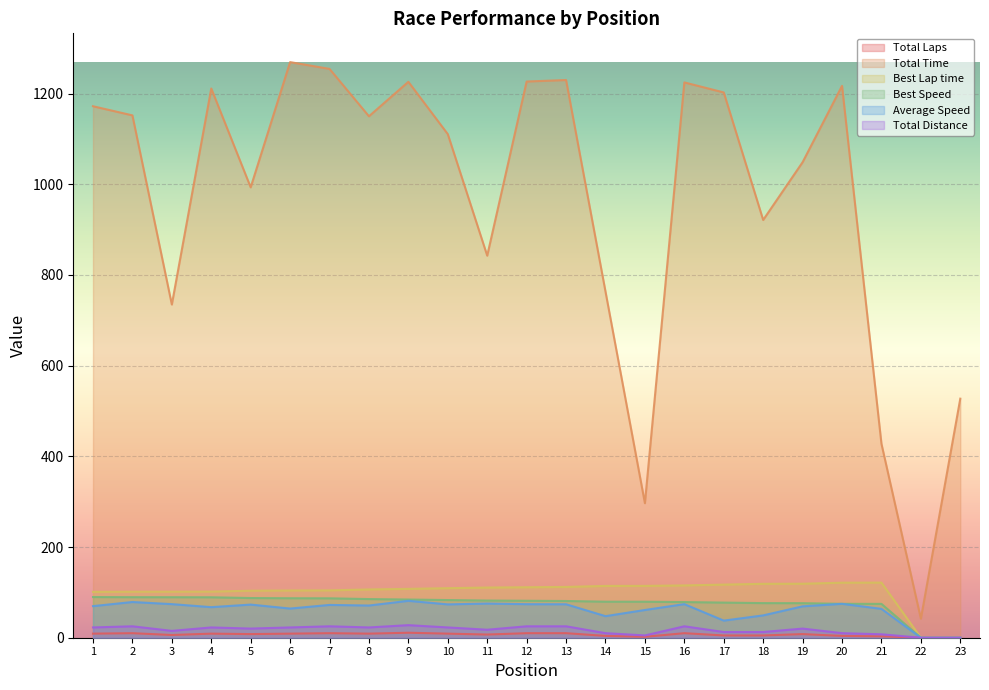

At how many categories does at least one series exceed 402?

21